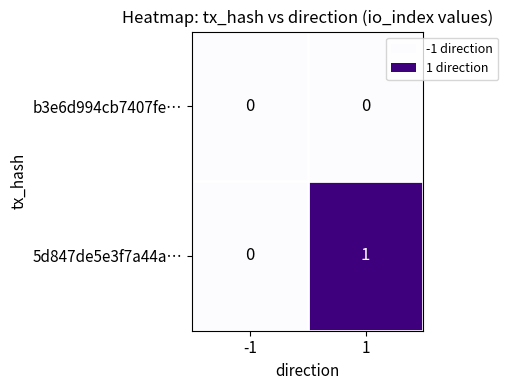

Reading left to right, transcribe all the data shown in this chart.

b3e6d994cb7407fe…: -1=0	1=0
5d847de5e3f7a44a…: -1=0	1=1